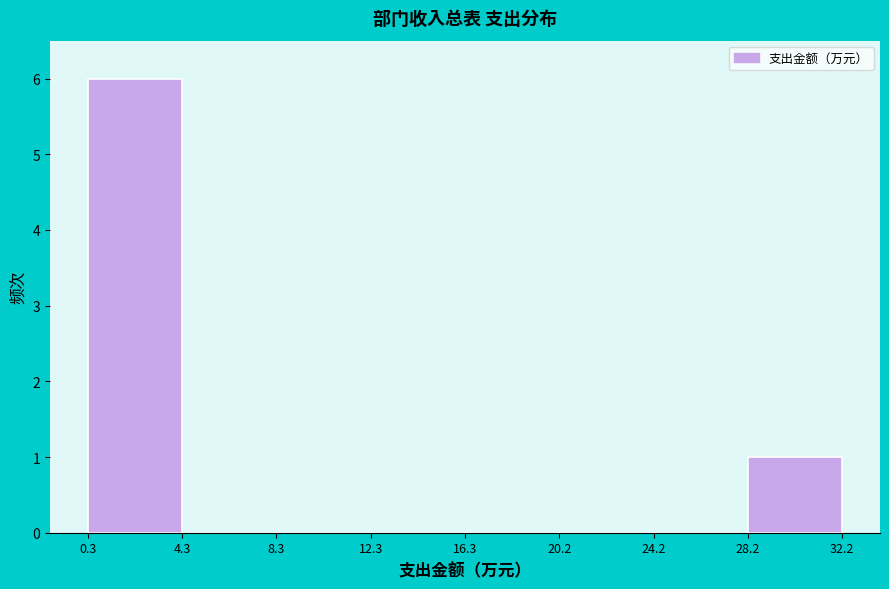

How tall is the bar that spans 28.2 to 32.2 on the x-axis? The values are not printed on the chart, so give them approximately, as read against the axis.

1